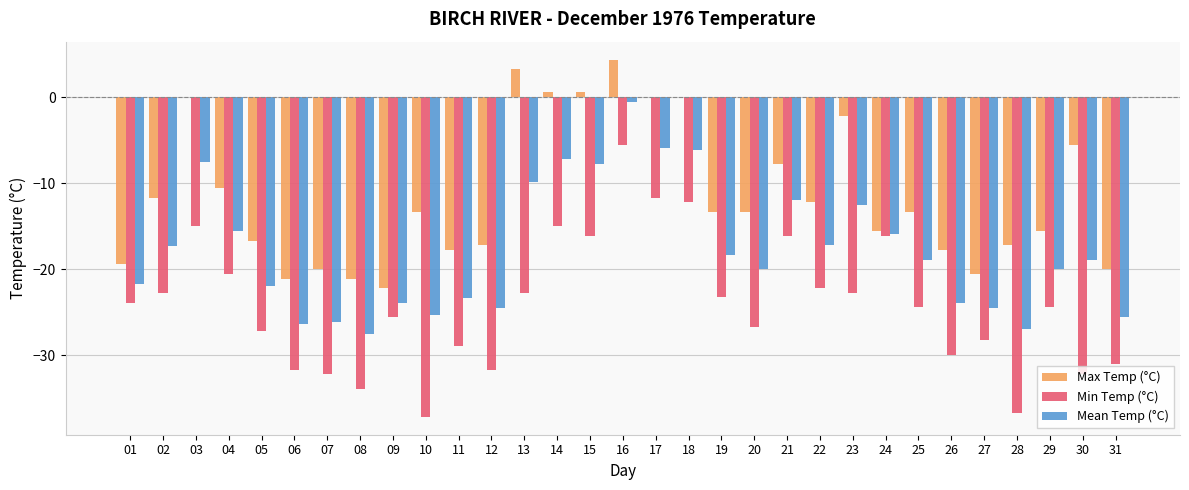

How many groups of bars are there?

31